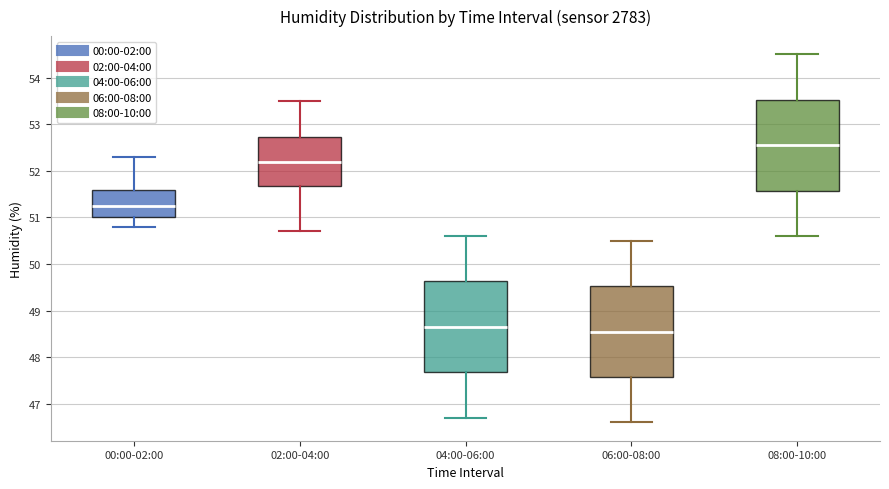

Which box's median line is the lowest?

06:00-08:00